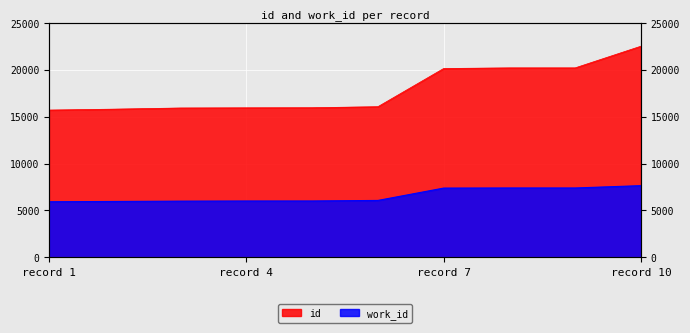

True or false: work_id has a value of 6001 at record 4.

True